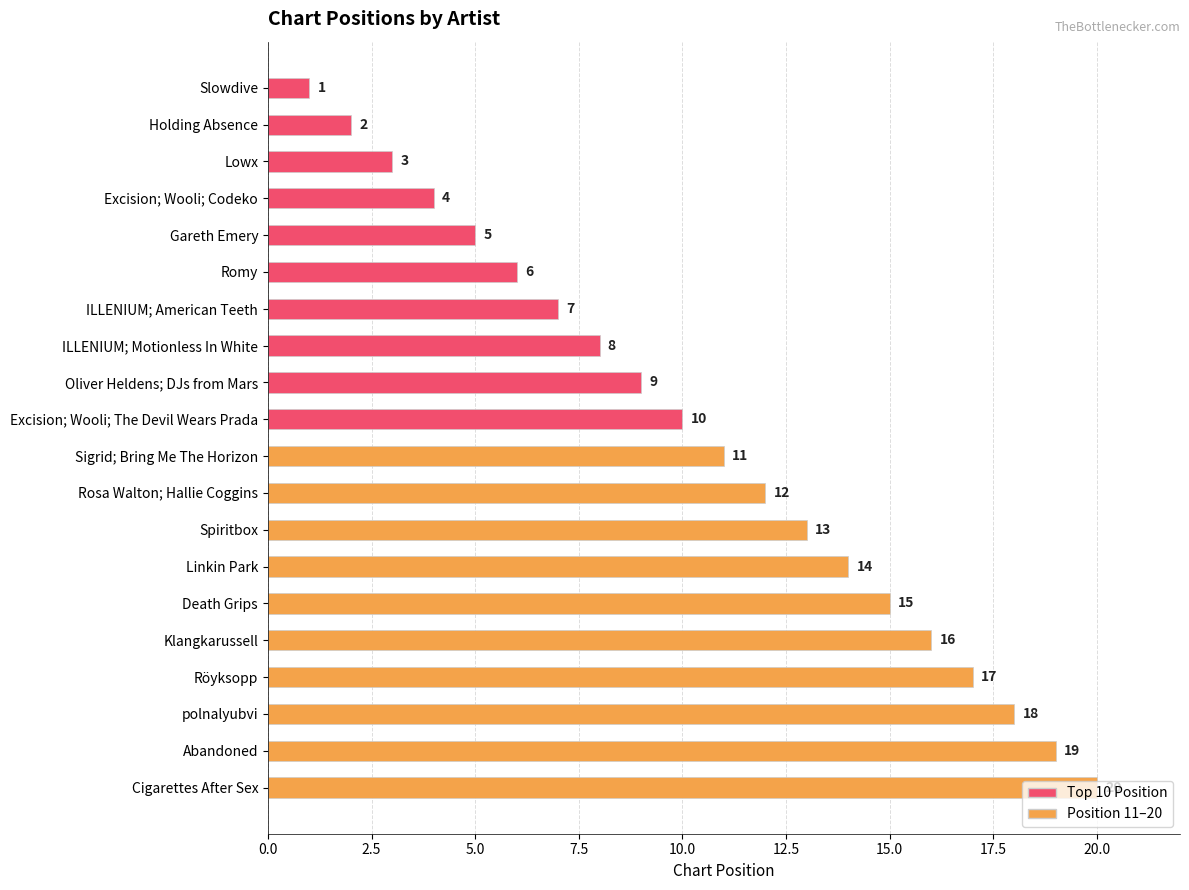

What is the difference between the second highest and second lowest values?

17